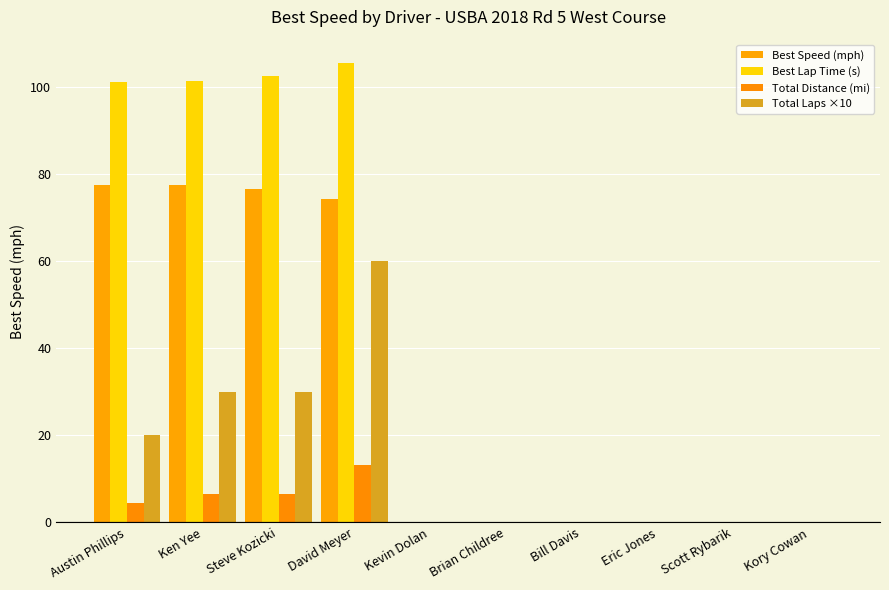

Between David Meyer and Kory Cowan, which series saw the biggest shift?

Best Lap Time (s)